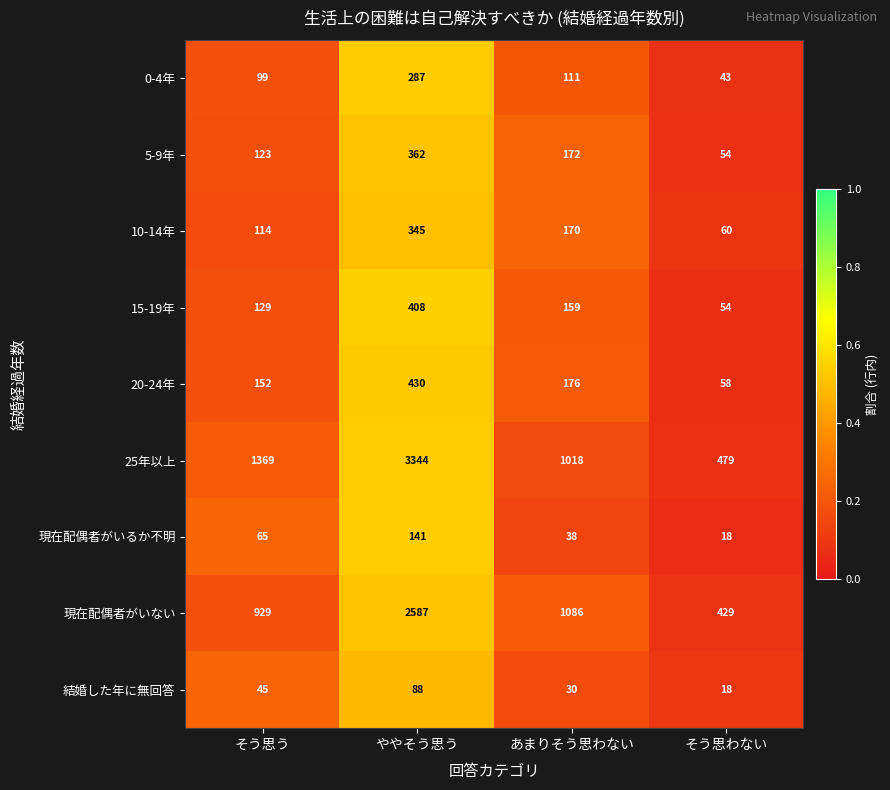

What is the average value of the 20-24年 series?

204